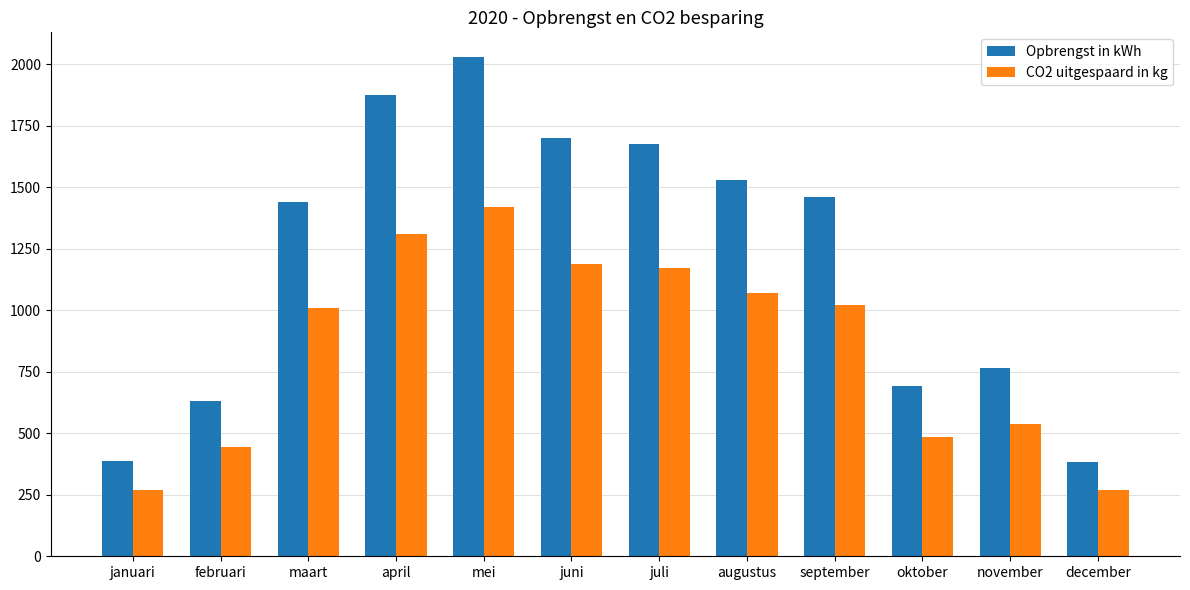

At which label does CO2 uitgespaard in kg reach its peak?

mei